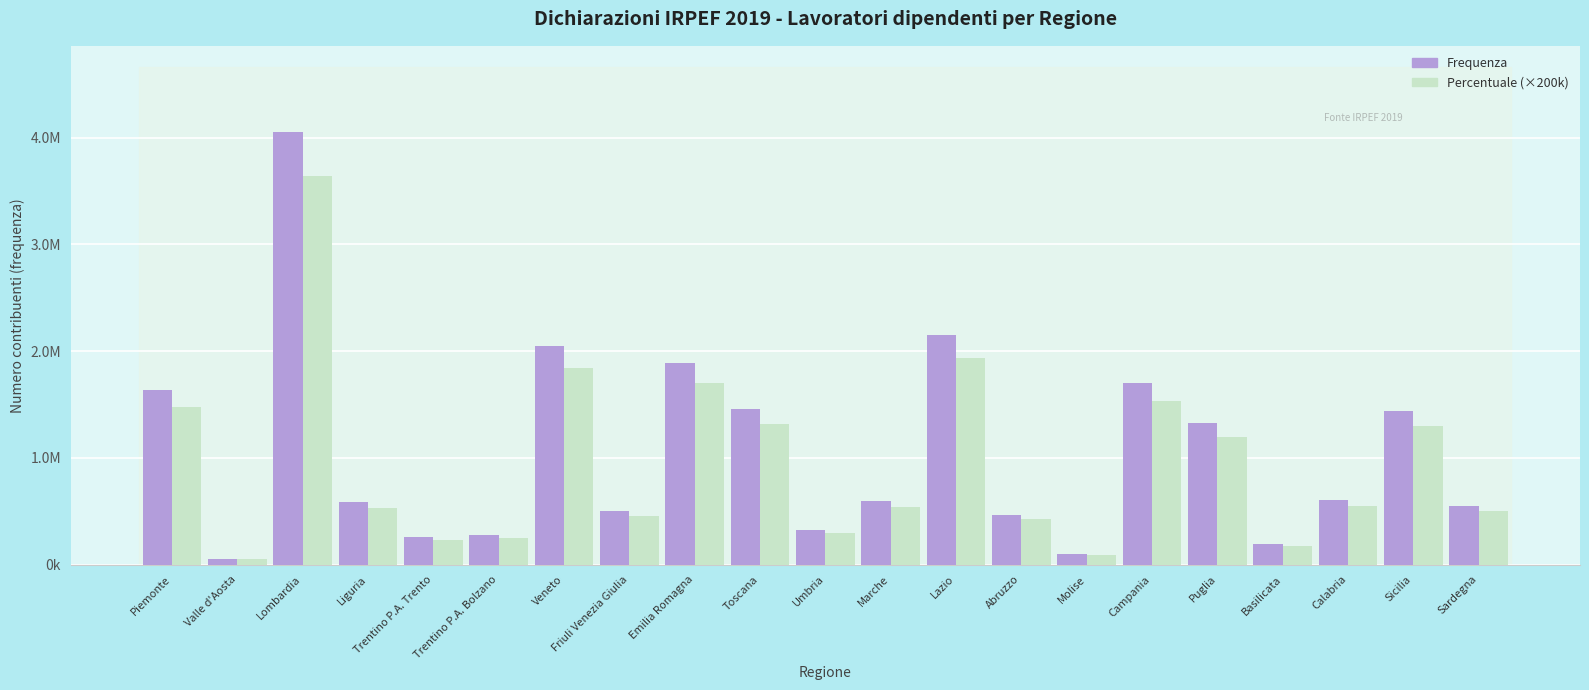

What are all the series names shown in the legend?

Frequenza, Percentuale (×200k)